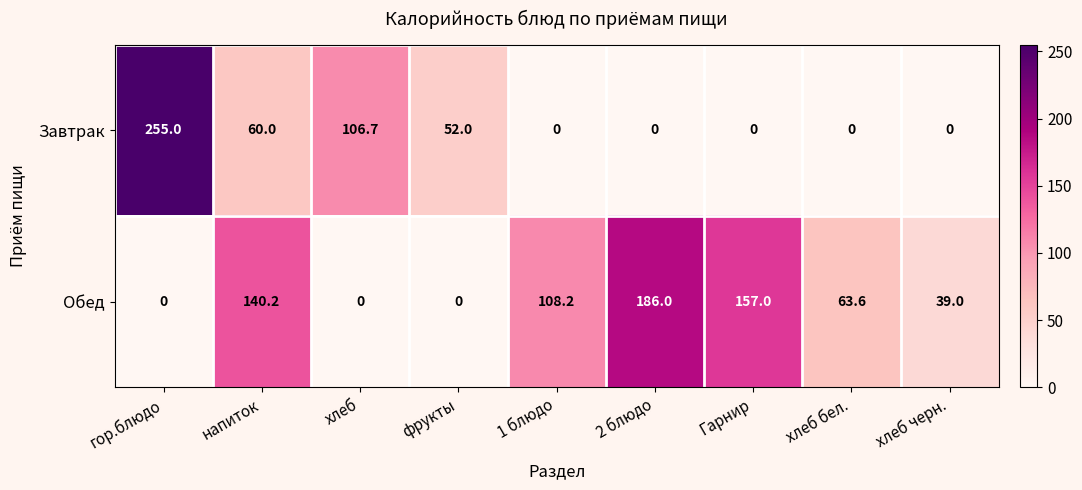

What is the approximate value of Завтрак at хлеб?

106.7